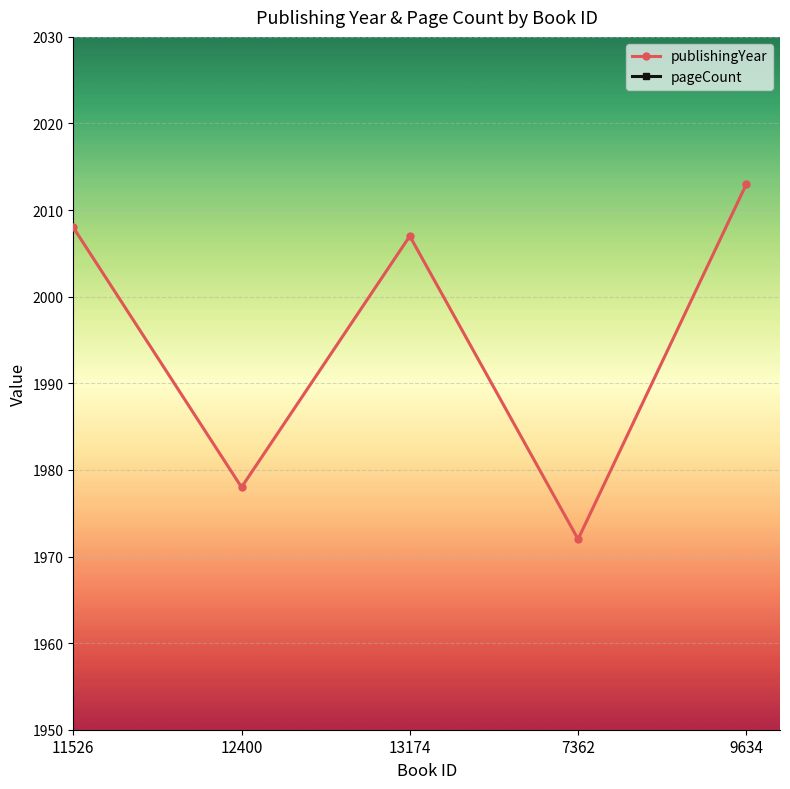

What is the sum of all publishingYear values?

9978